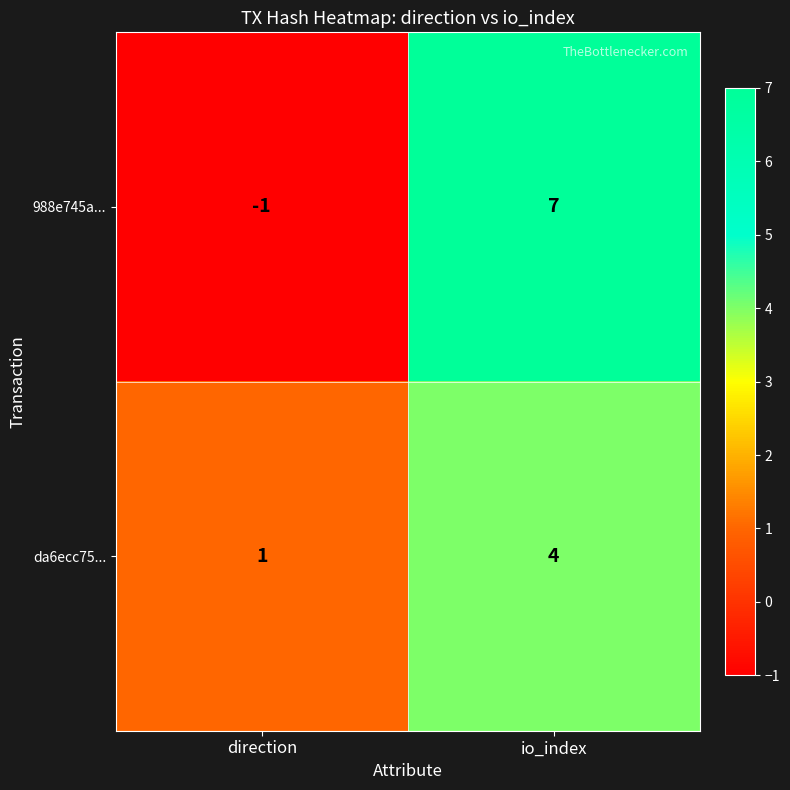

Is it true that da6ecc75... equals 4 at io_index?

True